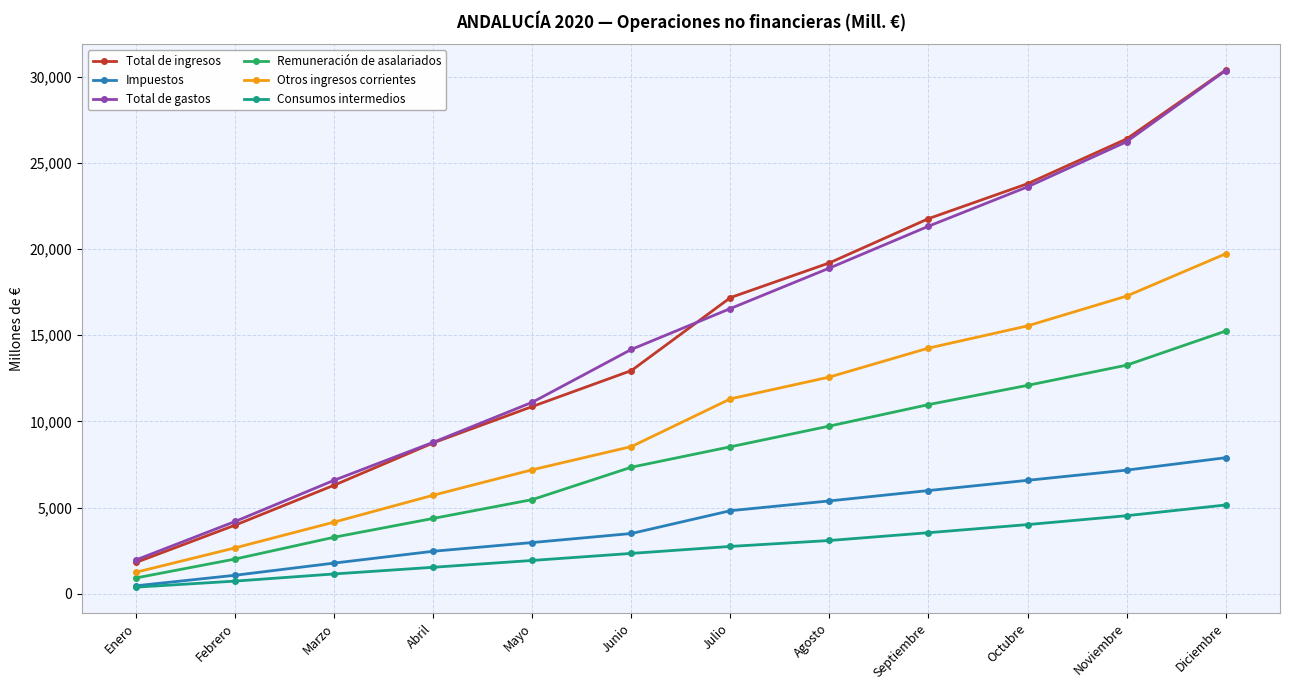

What is the lowest value of the Consumos intermedios series?

384